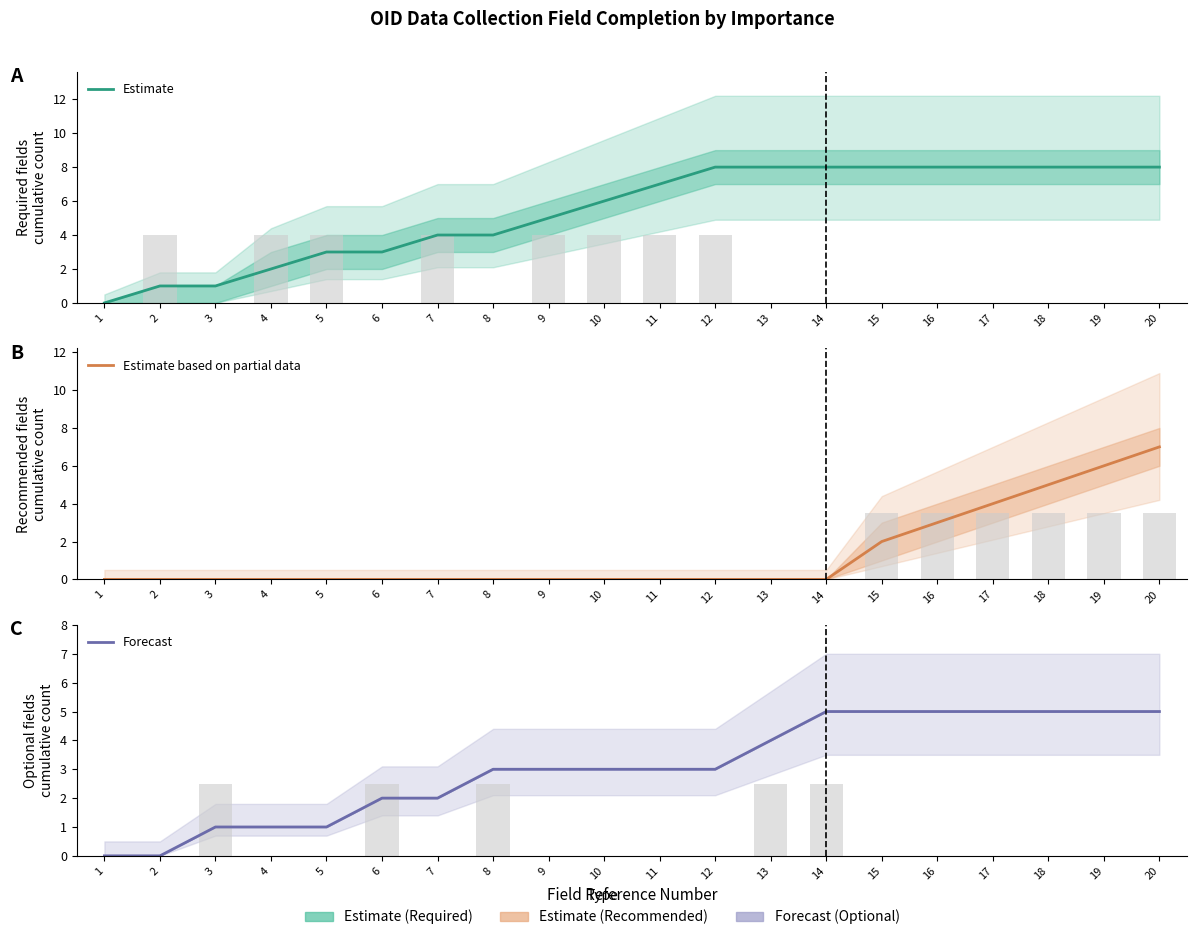

How many groups of bars are there?

20